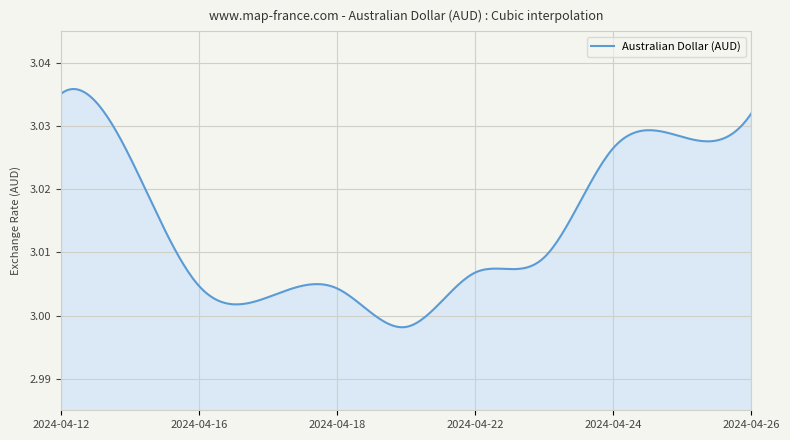

Is this an area chart (filled region under the line)?

Yes